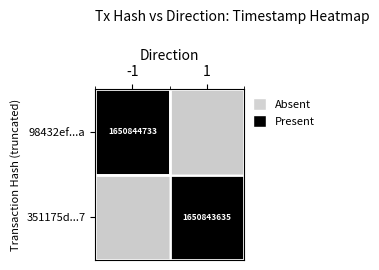

Is the value of 98432ef100c7bdf00b14b8e10177d1964ea877a at 0 greater than the value of 351175dcae43c8daeaafdbe20635e87d9e12717 at 0?

No